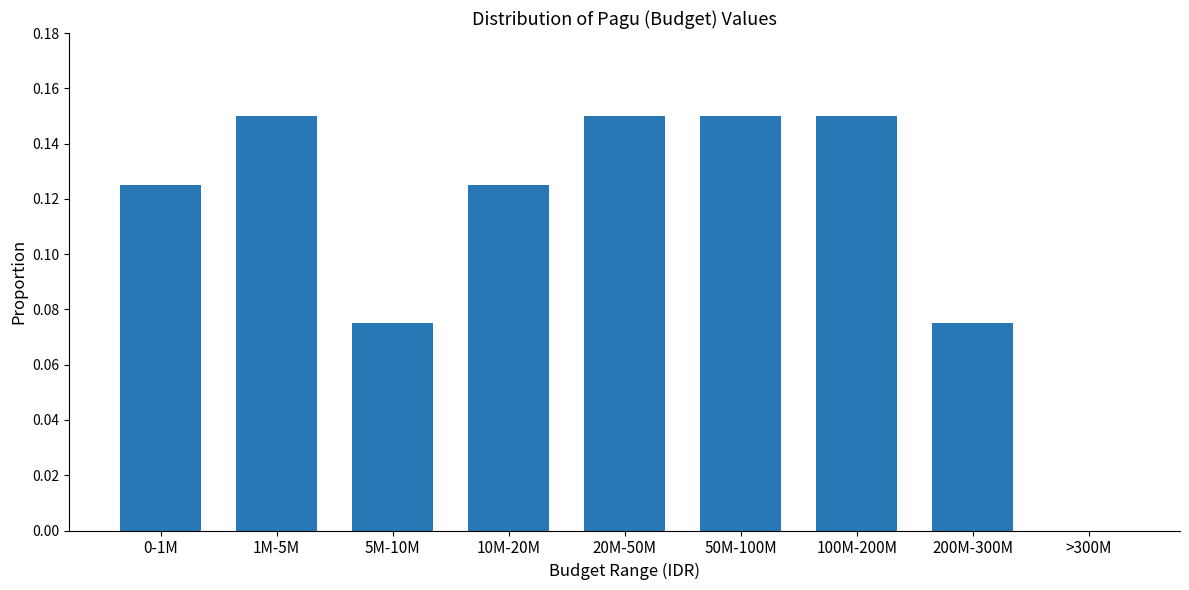

What is the sum of all values?

1.0